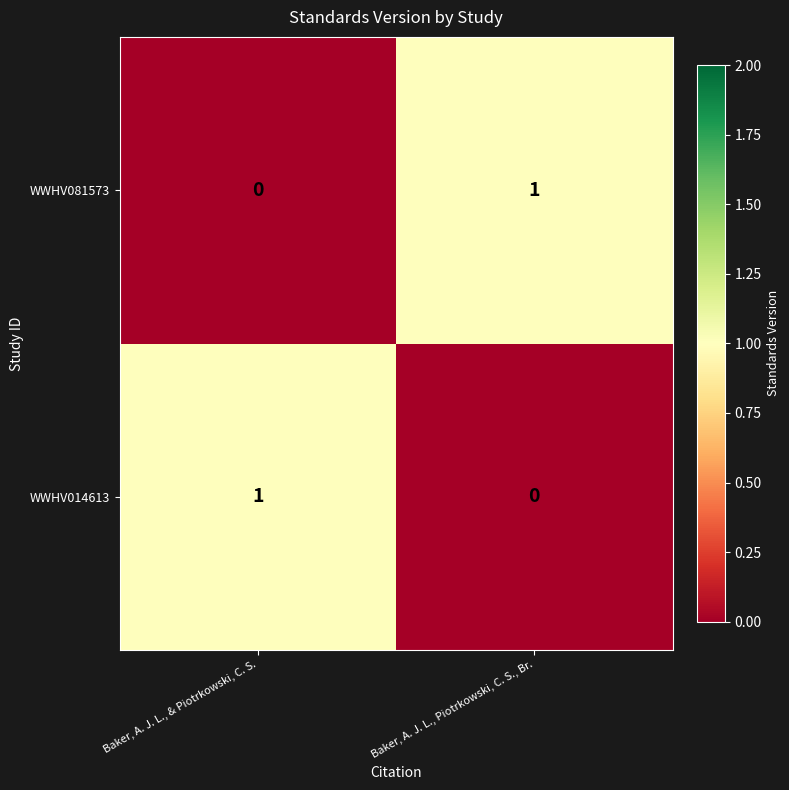

At how many categories does at least one series exceed 0?

2